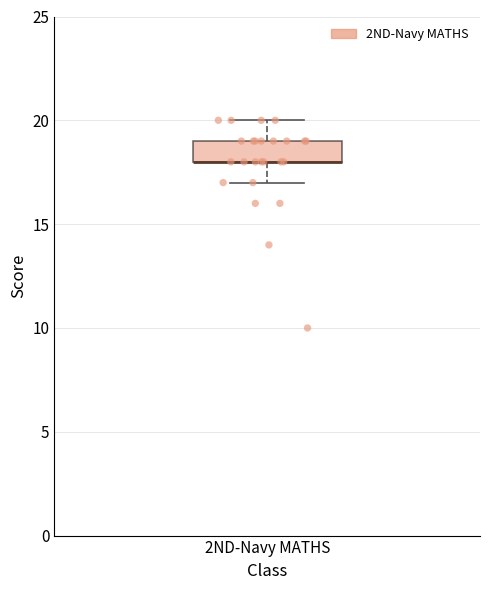

Read this box plot against the y-axis: the position of the median line, the range covered by the box, and the ends of both whiskers. The values are not printed on the chart, so give them approximately, as read against the axis.

median 18 (drawn on the box's lower edge), box 18 to 19, whiskers 17 to 20